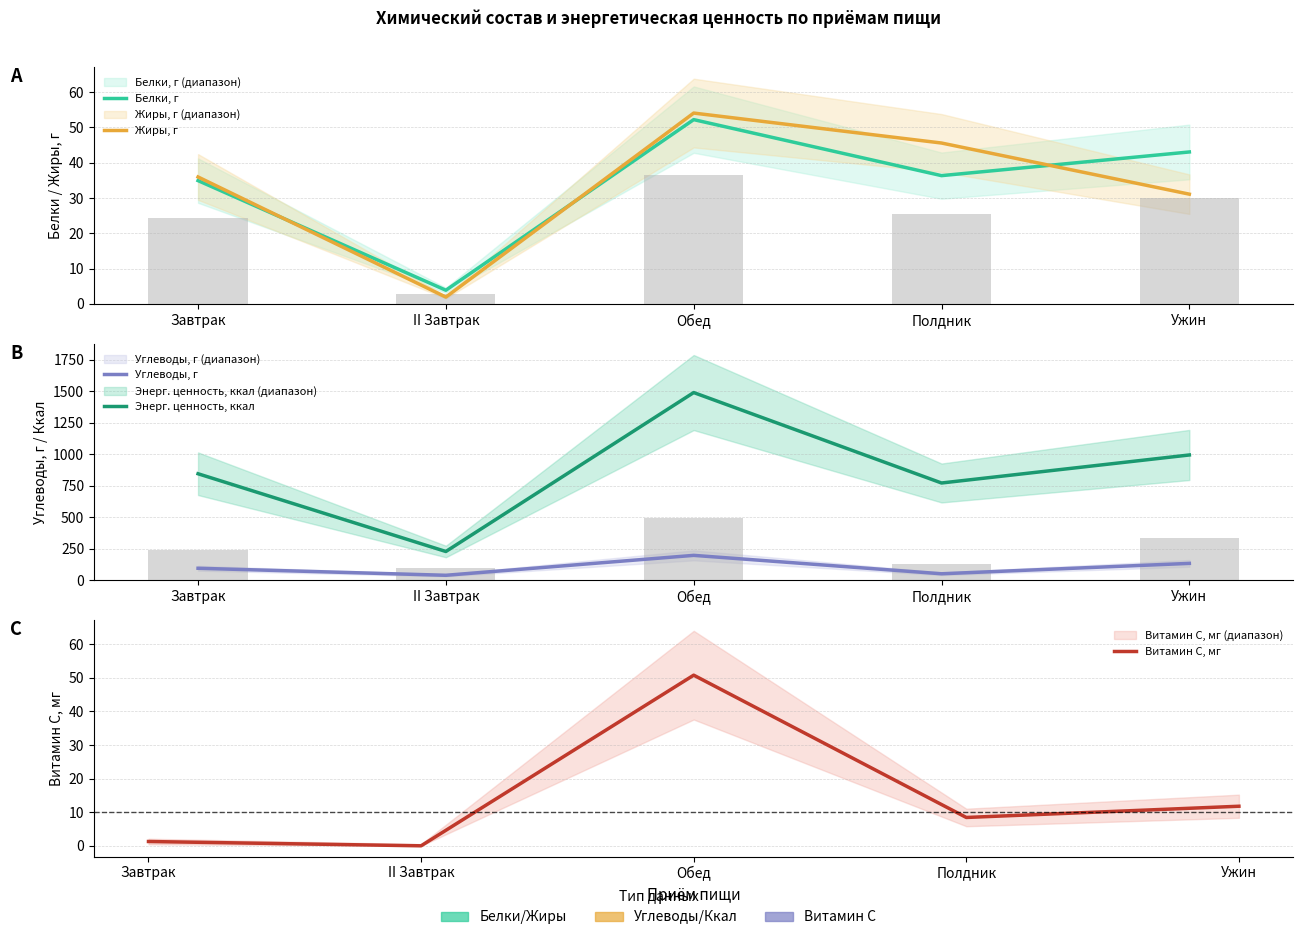

What is the total value across all series at Ужин?

1212.8